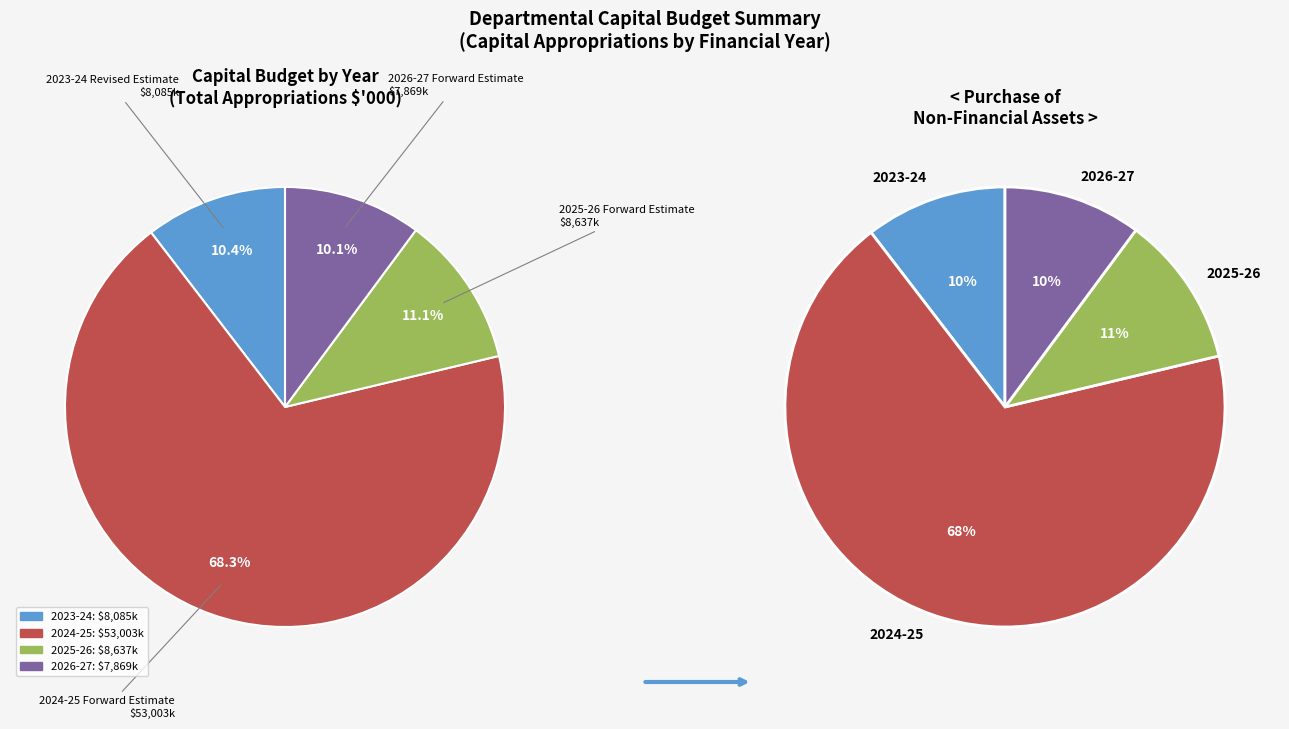

To the nearest percent, what portion does 2023-24 Revised Estimate represent?

10%